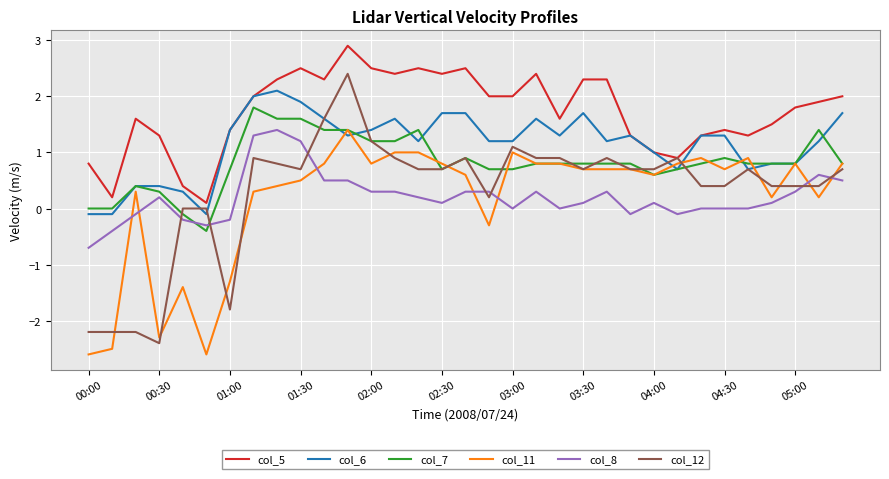

Which series has the largest total across all categories?

col_5